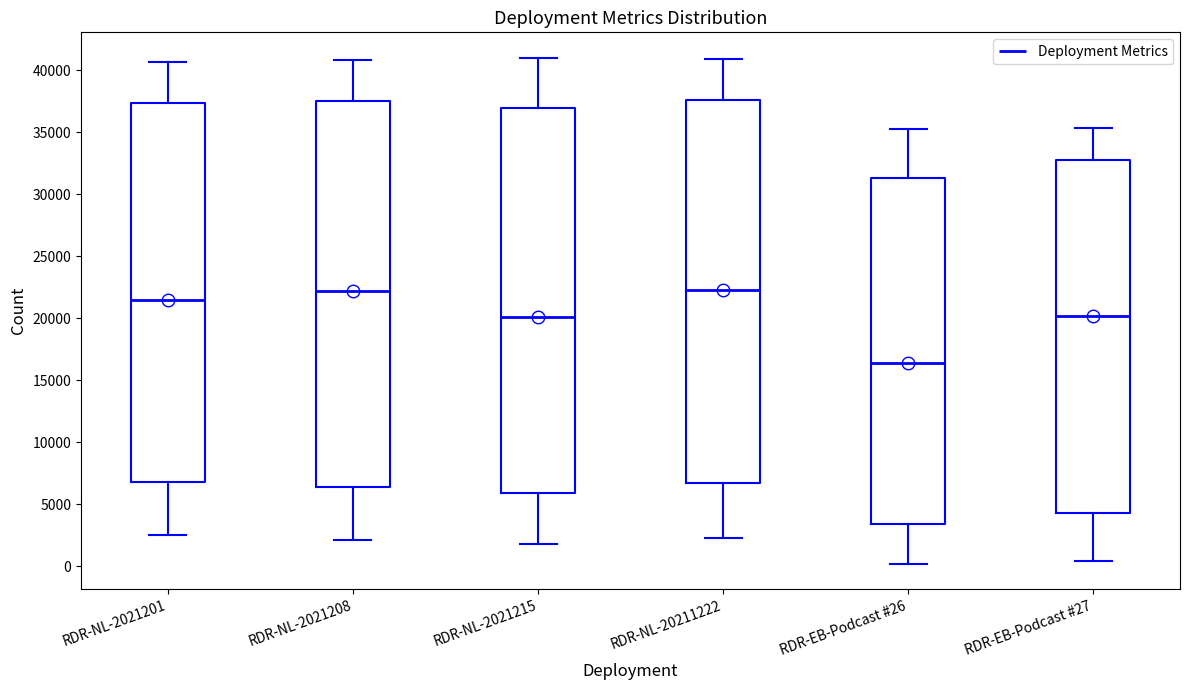

Which box has the lowest median line?

RDR-EB-Podcast #26